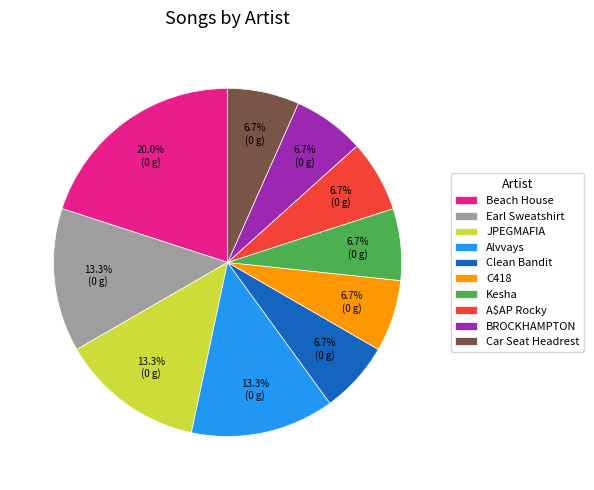

To the nearest percent, what is the combined percentage of Car Seat Headrest and Clean Bandit?

13%